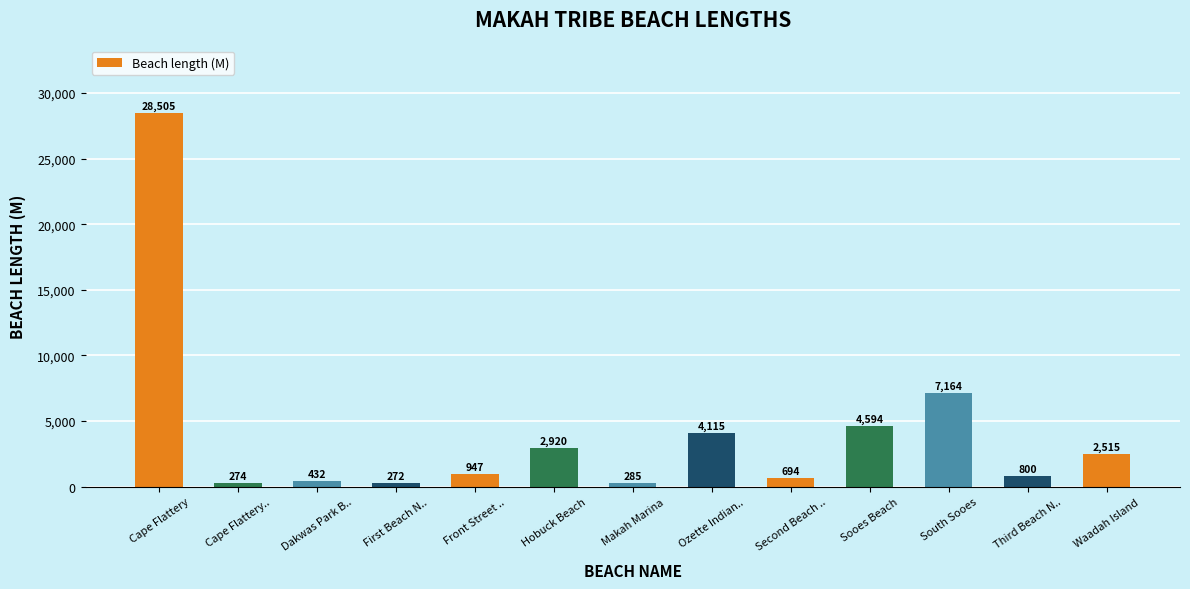

The chart shows a value of 3180.5 at South Sooes. True or false?

False